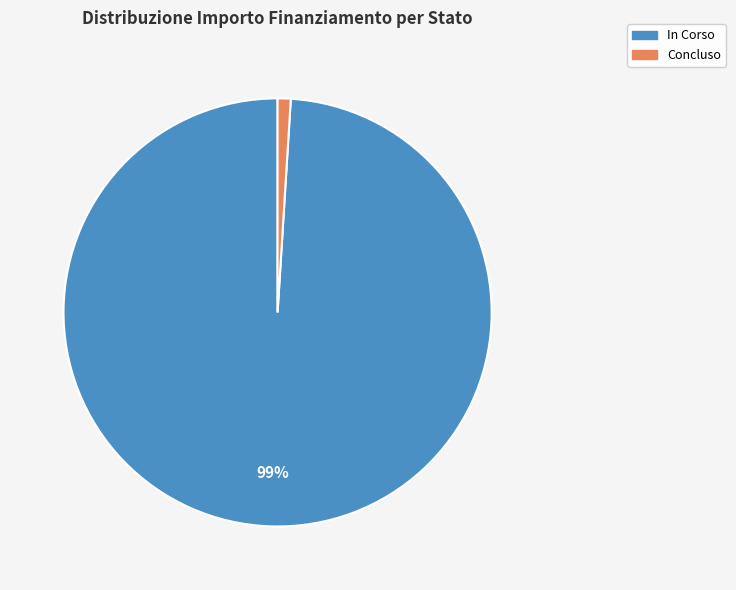

Between Concluso and In Corso, which is larger?

In Corso